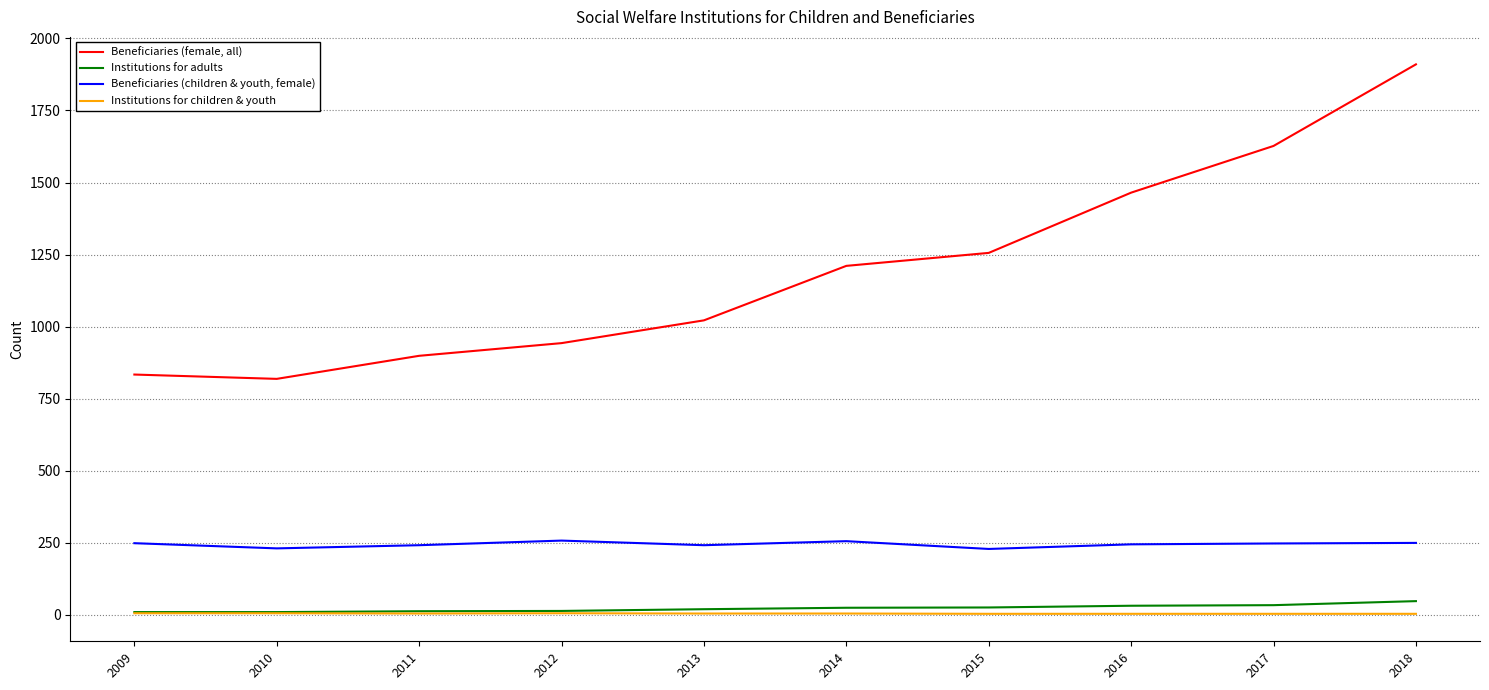

True or false: Beneficiaries (female, all) and Institutions for children & youth intersect in this chart.

False